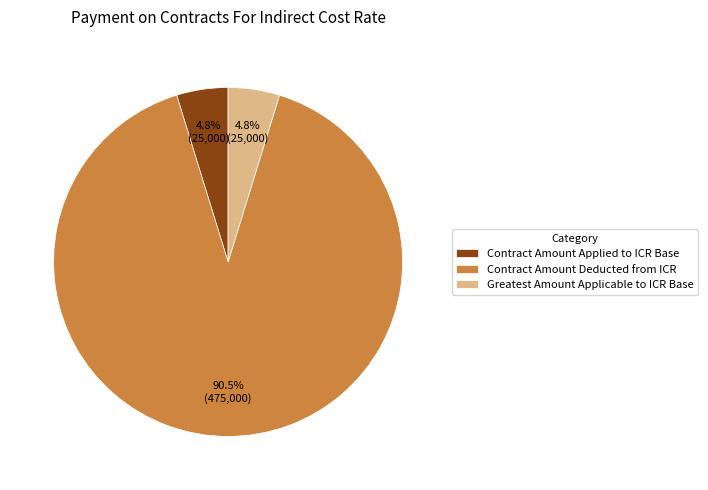

Is Contract Amount Deducted from ICR the majority of the pie?

Yes